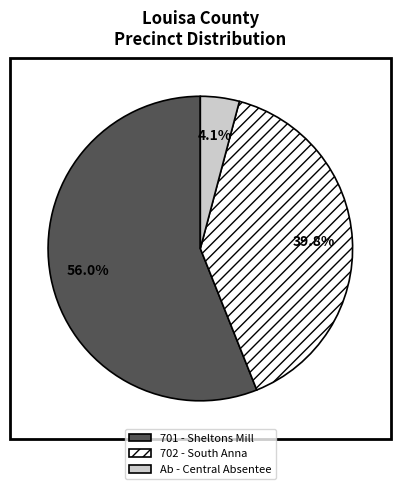

How many segments does this pie chart have?

3